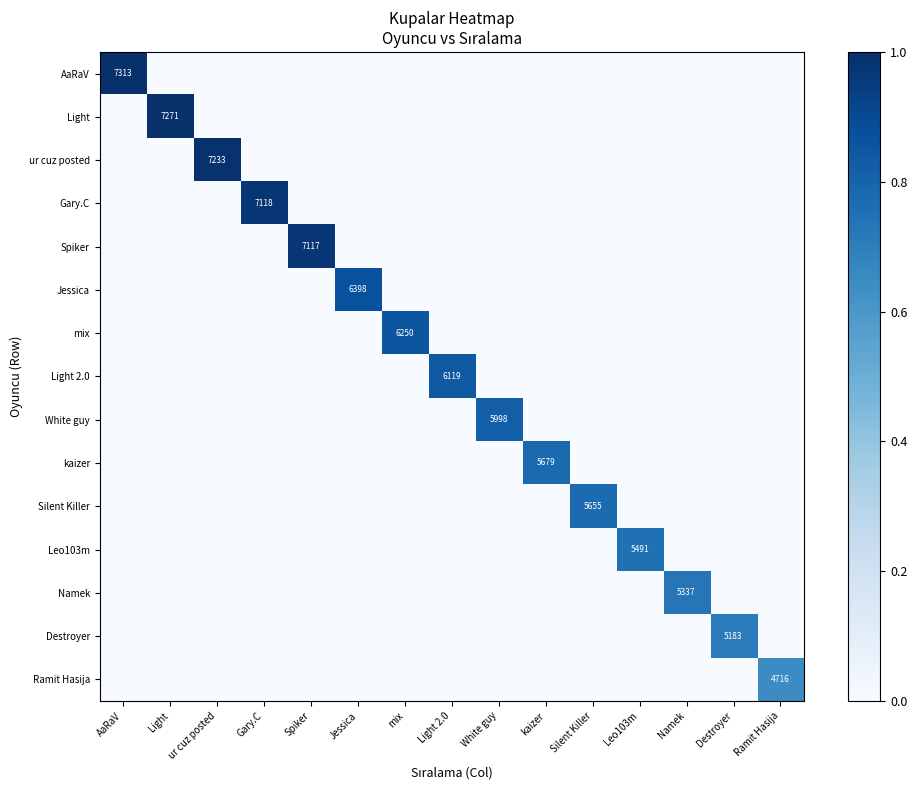

Is it true that Destroyer equals 0.0 at Jessica?

True